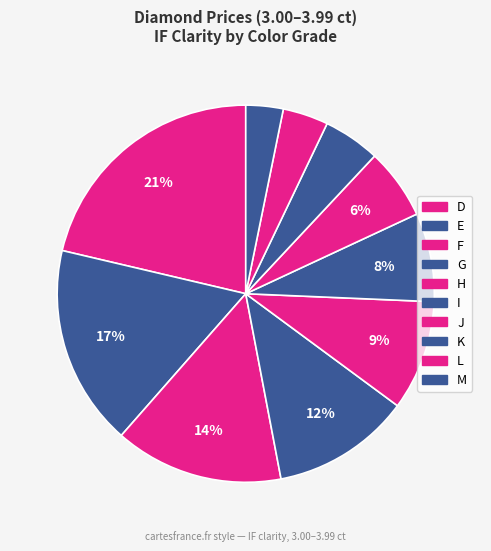

How many segments does this pie chart have?

10